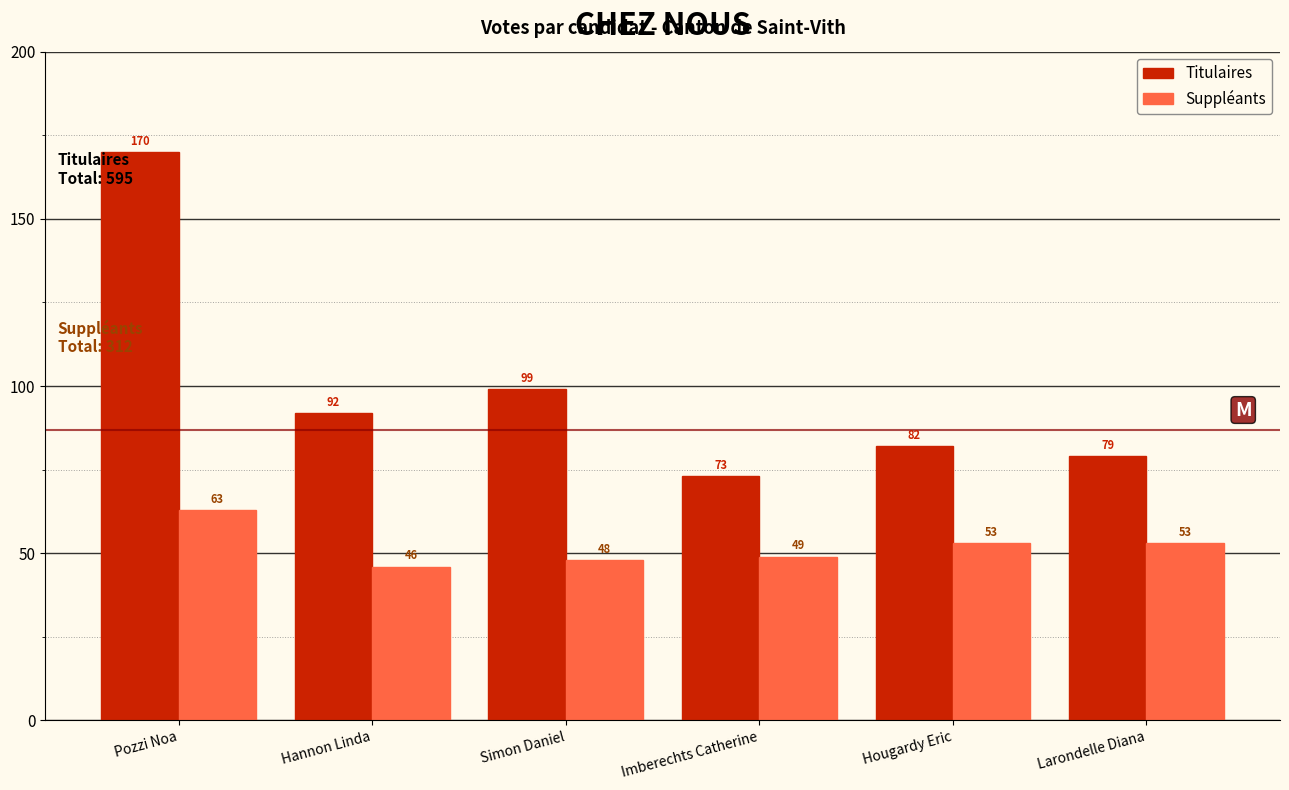

Reading right to left, what are all the values shown in this chart?

Titulaires: 79	82	73	99	92	170
Suppléants: 53	53	49	48	46	63